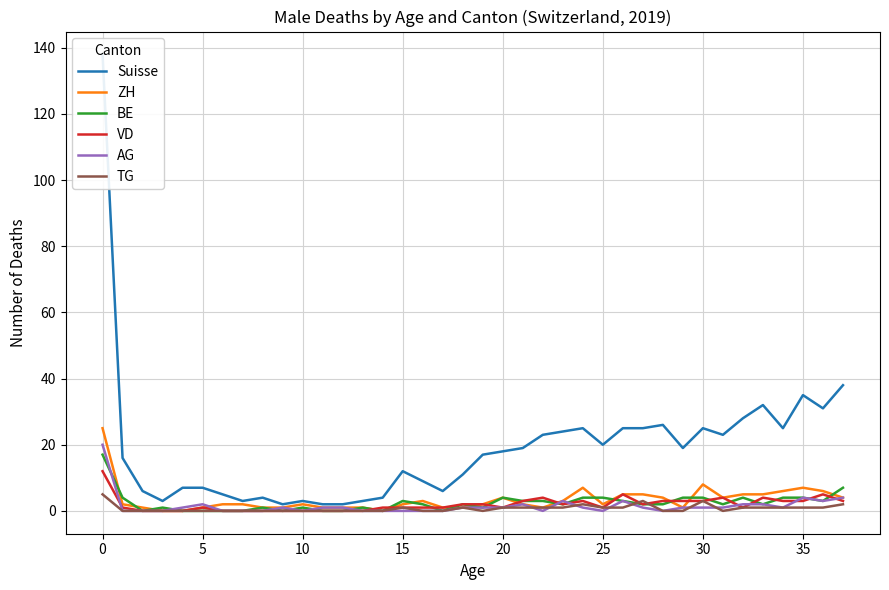

How many values in the AG series are below 1?

15